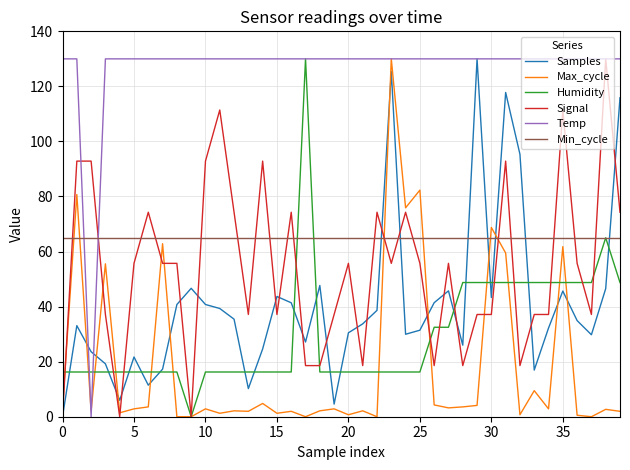

What is the maximum value for Samples?

130.0